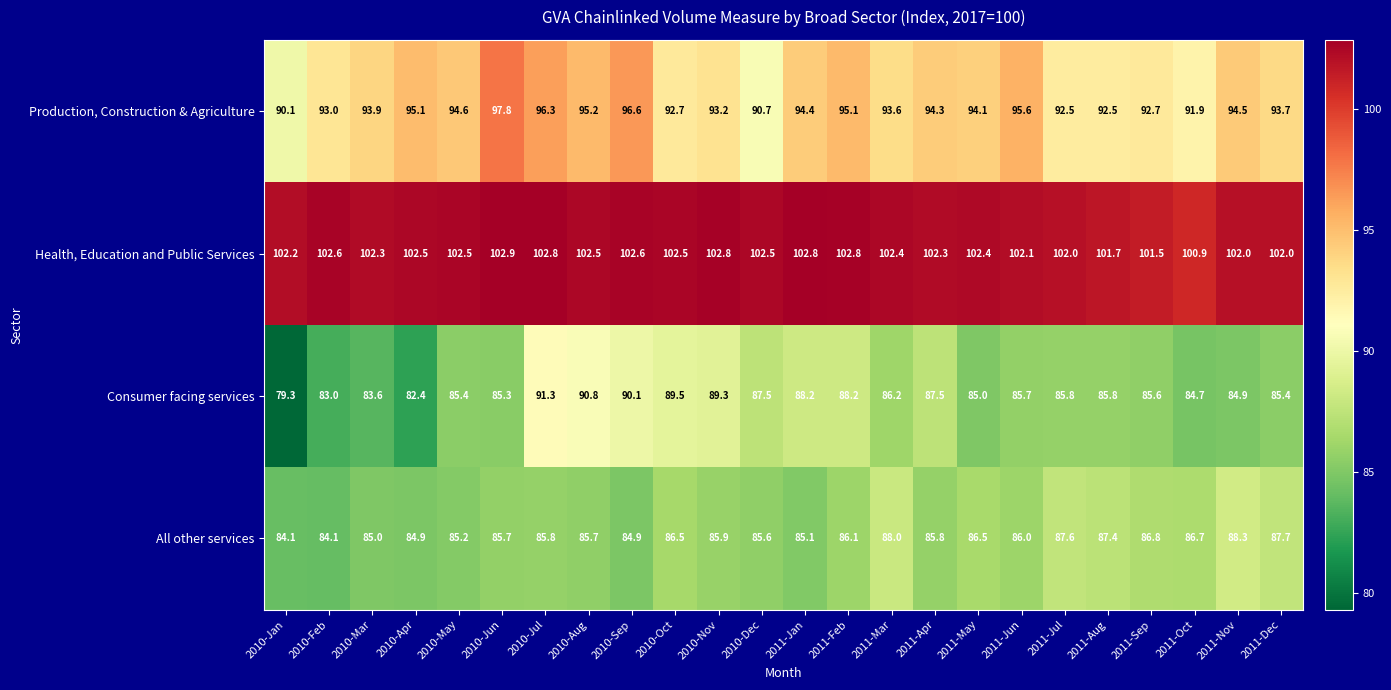

At which label is Health, Education and Public Services closest to 101?

2011-Oct